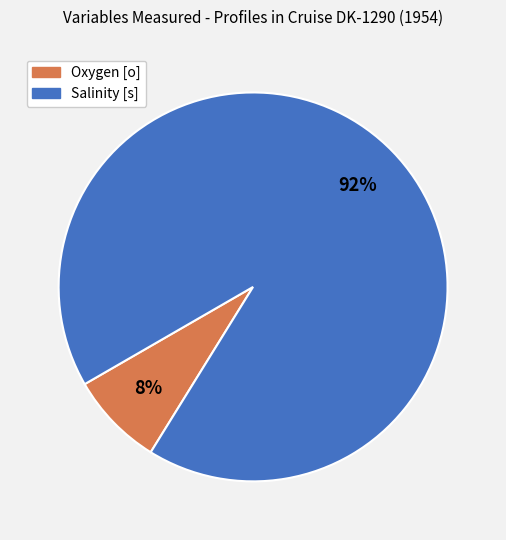

Which slice is the smallest?

Oxygen [o]